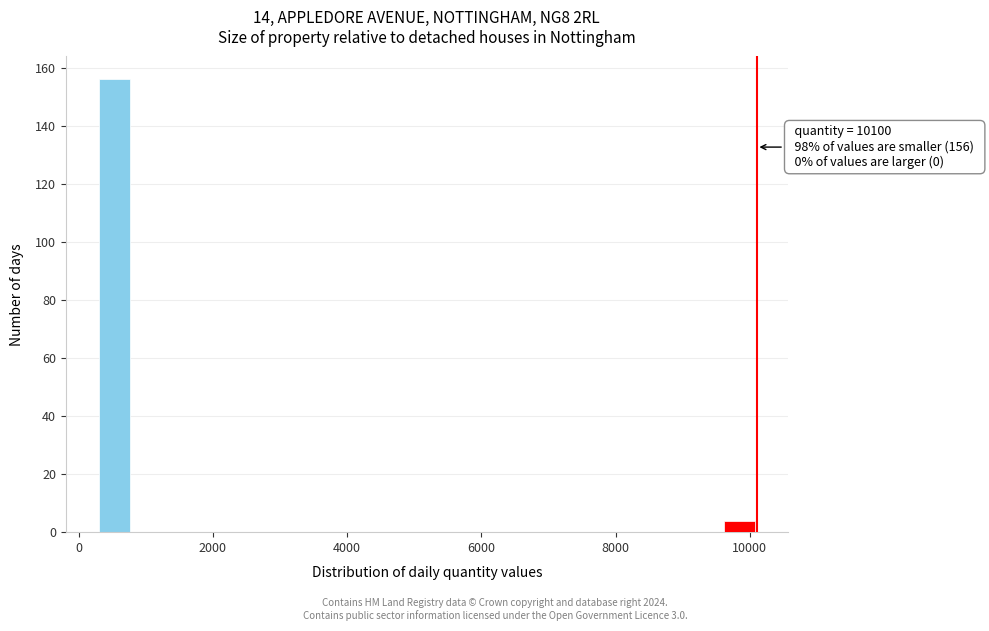

Around what value on the x-axis is the tallest bar? Give the approximate position of its centre, as read against the axis.

600